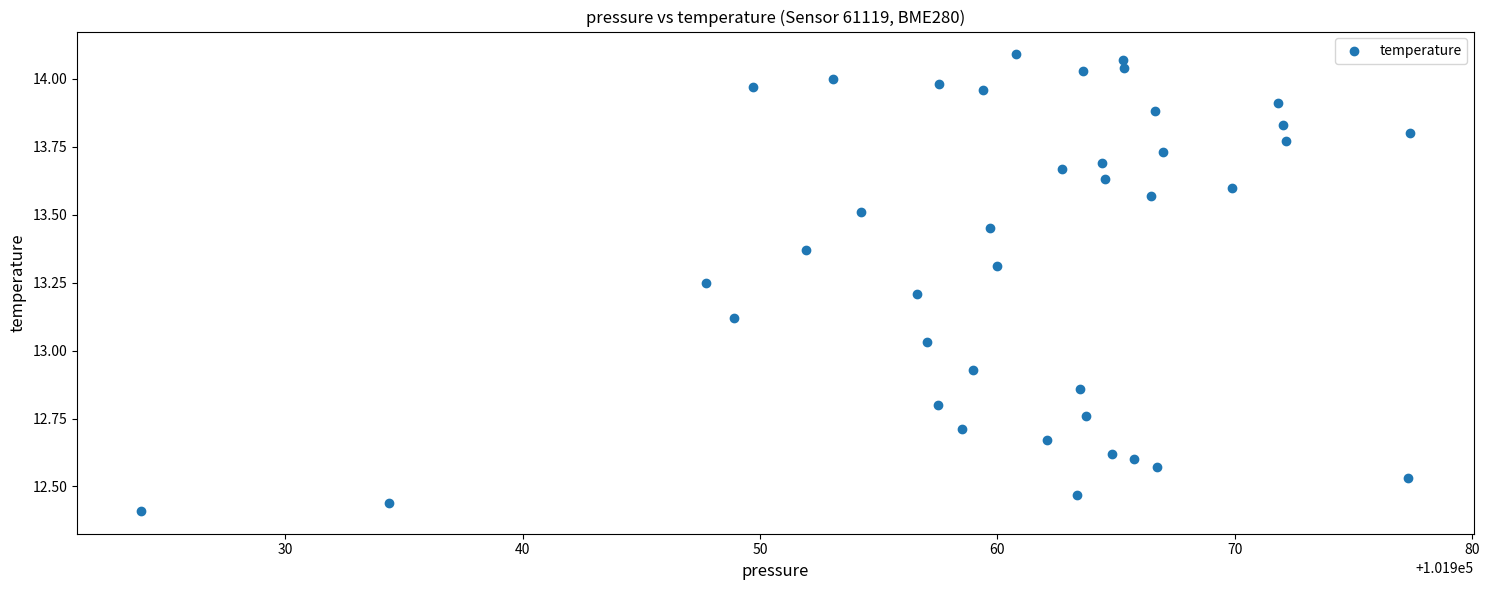

What is the range of Y values (max minus min)?

1.7